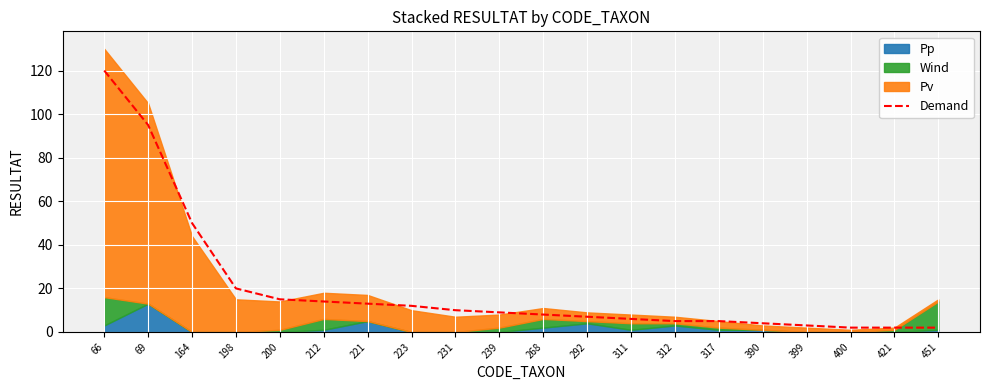

How many values are below 9?

10